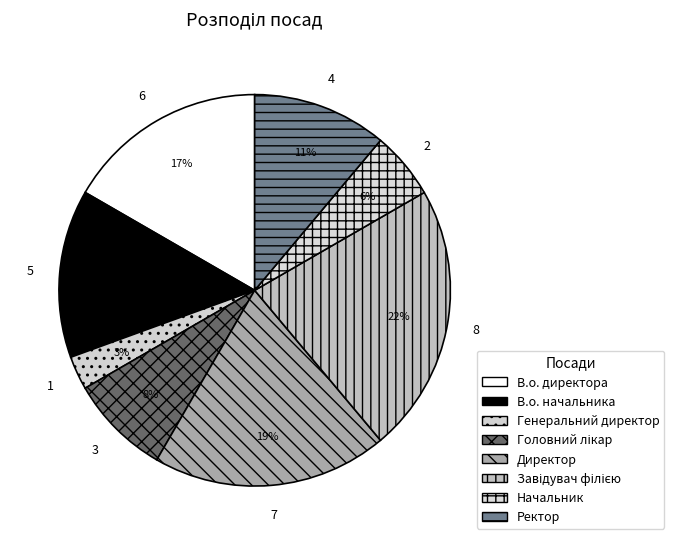

To the nearest percent, what is the difference between the largest and smallest slice percentages?

19%